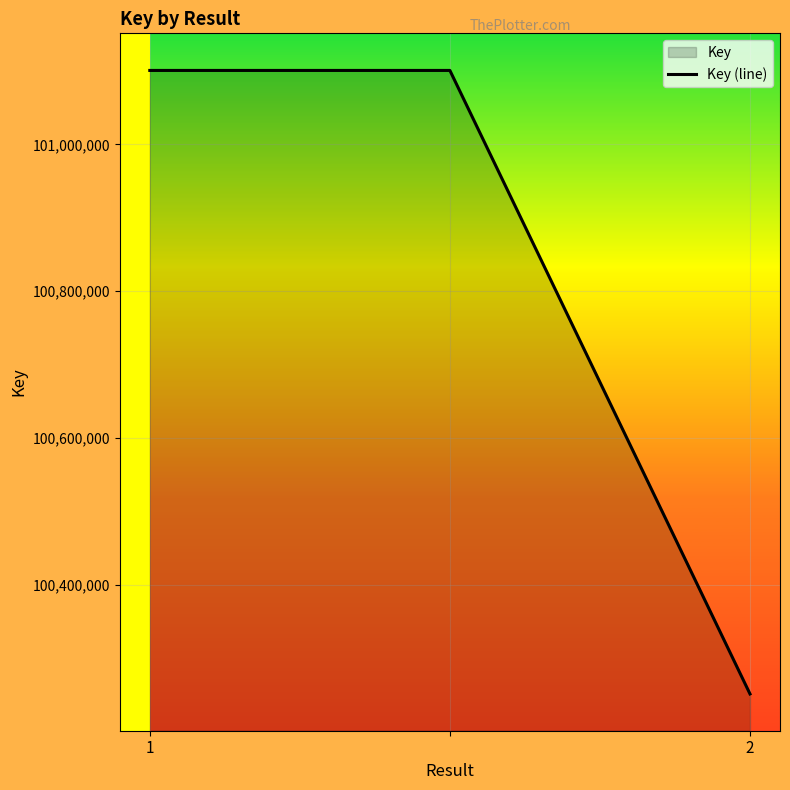

What is the ratio of the value at 2 to the value at 1?

1.0